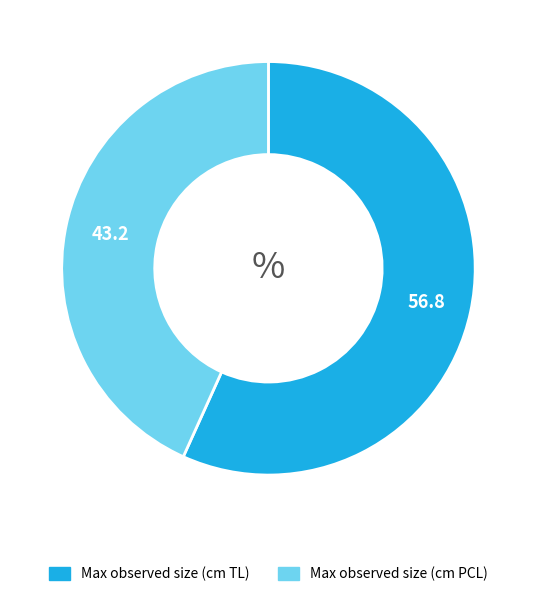

Which category has the biggest portion of the pie?

Max observed size (cm TL)